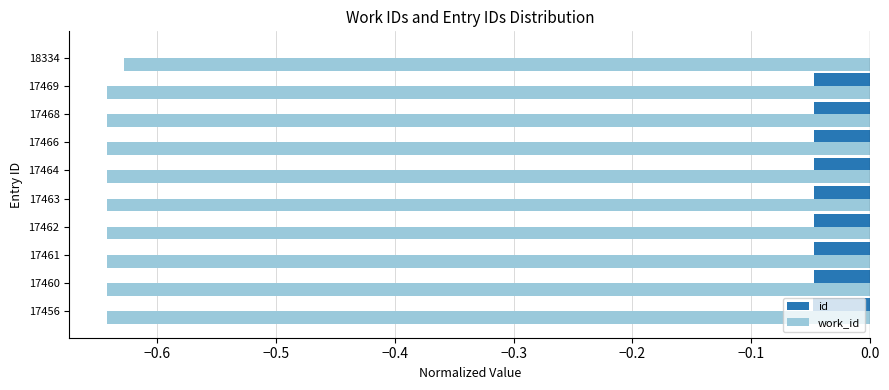

The value of id at 17469 is -0.1. True or false?

False